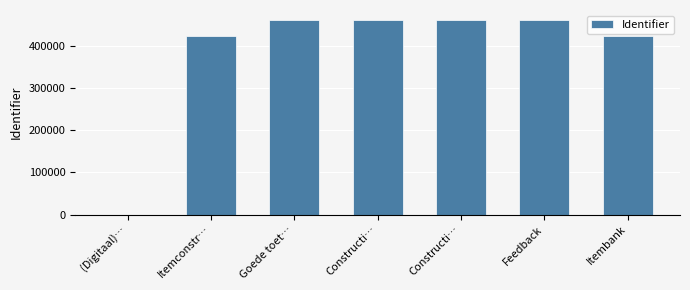

Rank the categories by value from highest to lowest.

Constructi…, Constructi…, Goede toet…, Feedback, Itembank, Itemconstr…, (Digitaal)…